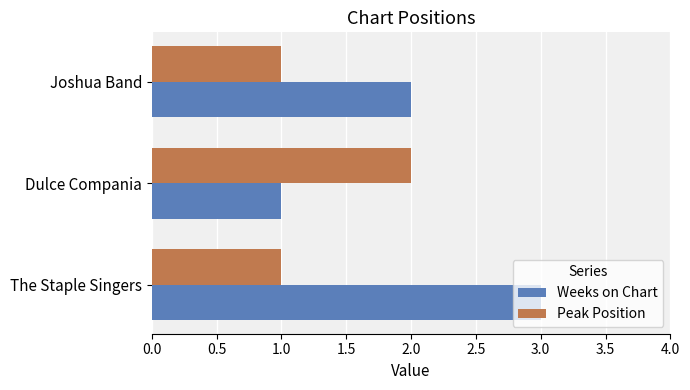

At which category is the sum across all series the highest?

The Staple Singers